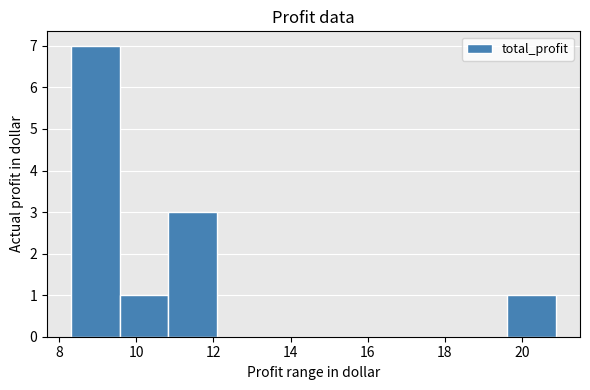

Reading left to right, list every bar in this chart as the range it spans on the x-axis followed by its height. Neither the bar edges nor the heights are printed on the chart, so give them approximately, as read against the axes.

8.4 to 9.6: 7
9.6 to 10.8: 1
10.8 to 12.0: 3
12.0 to 13.4: 0
13.4 to 14.6: 0
14.6 to 15.8: 0
15.8 to 17.2: 0
17.2 to 18.4: 0
18.4 to 19.6: 0
19.6 to 20.8: 1